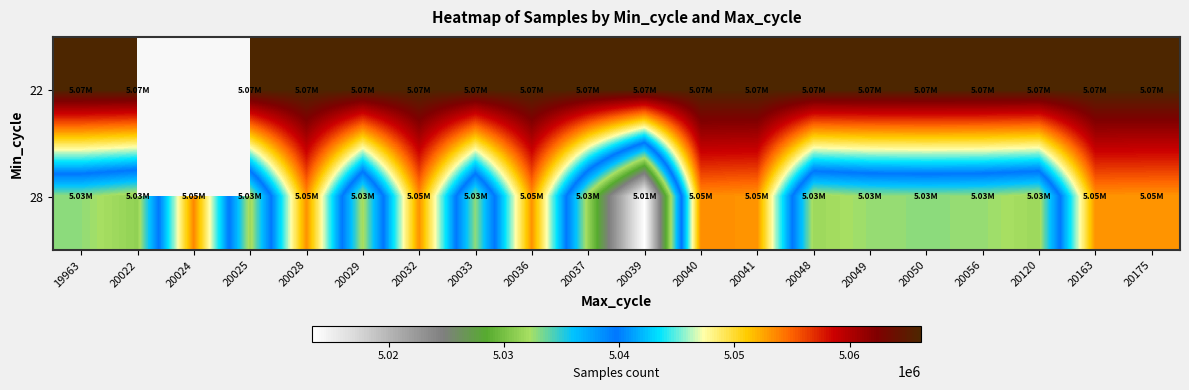

What is the lowest value of the 22 series?

5066219.0